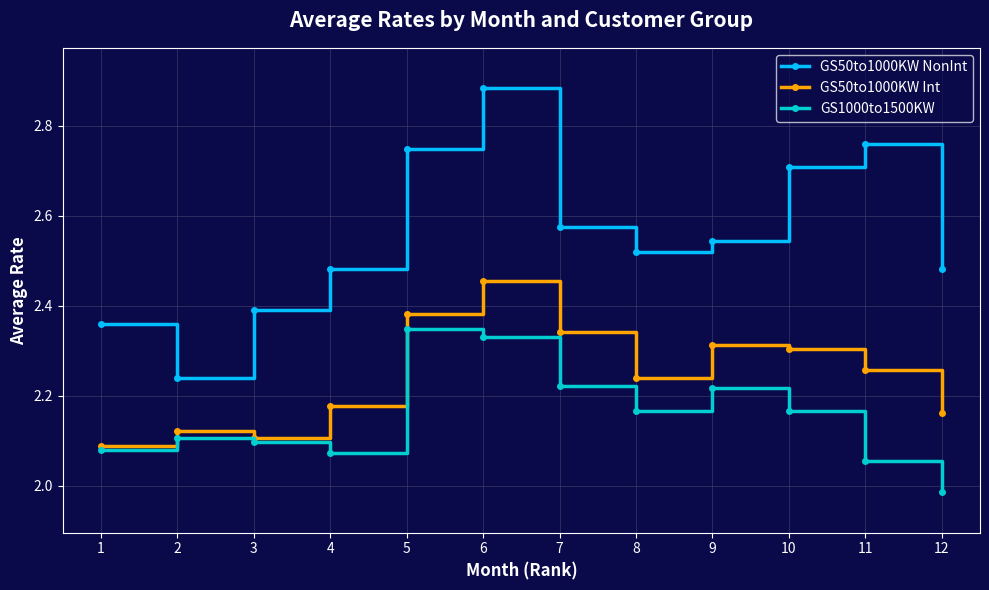

How many lines are shown in the chart?

3